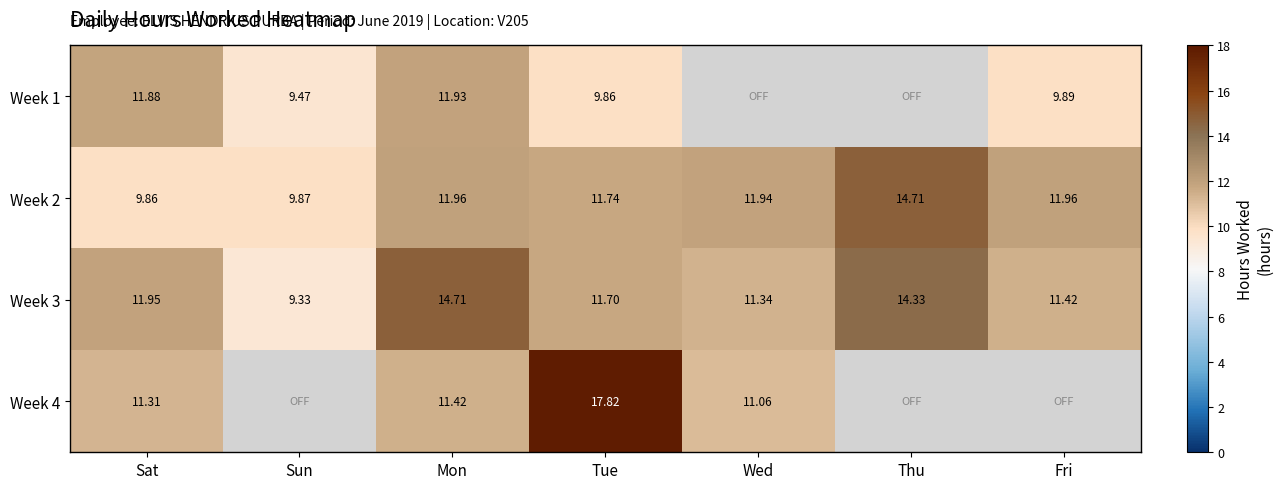

True or false: Week 4 has a value of 11.3 at Sat.

True